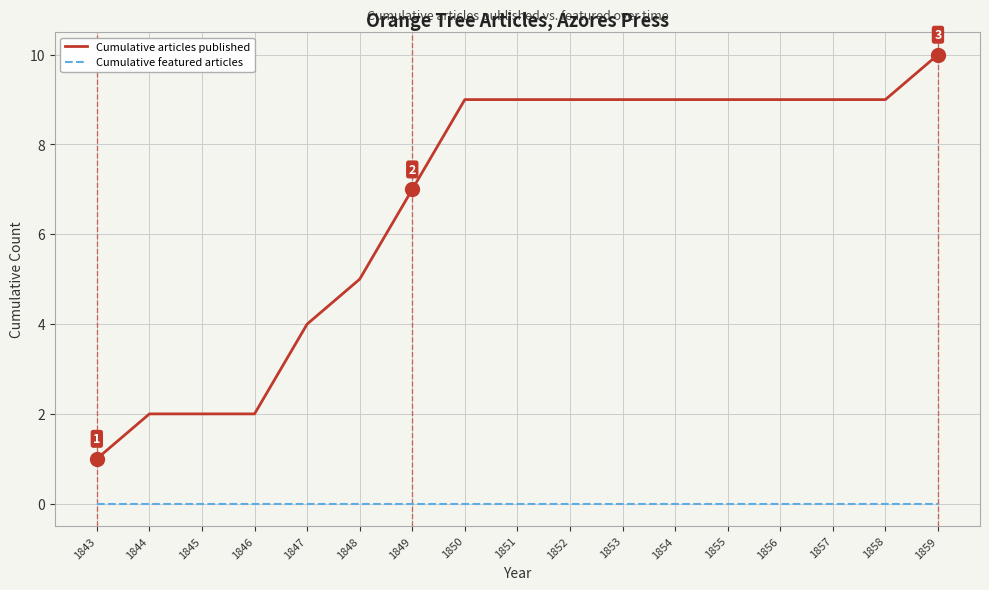

How many categories are shown in the chart?

17